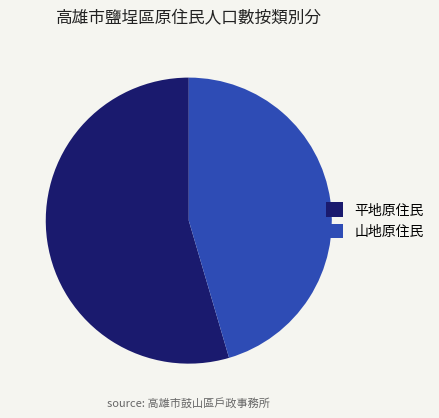

Does 山地原住民 represent more than half of the total?

No